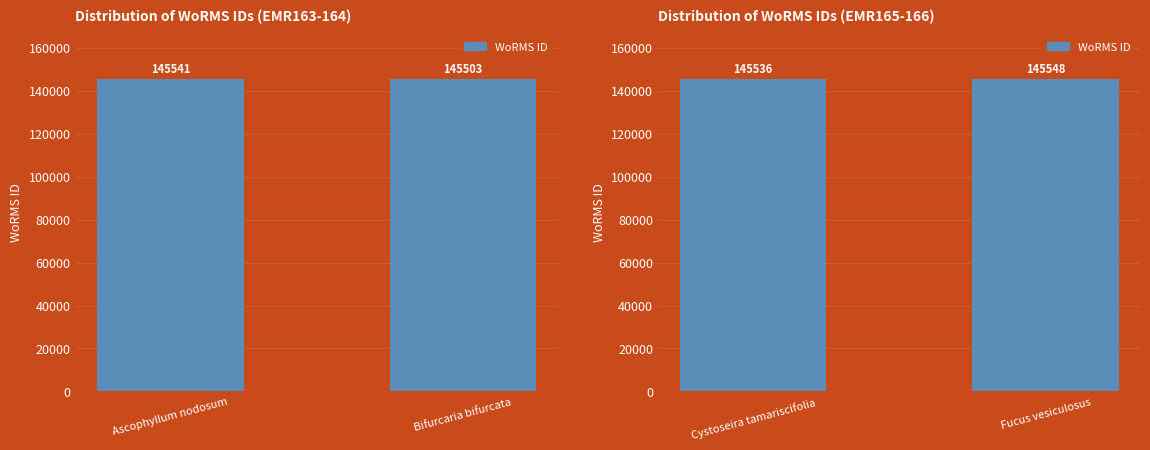

Count the number of data series in this chart.

1